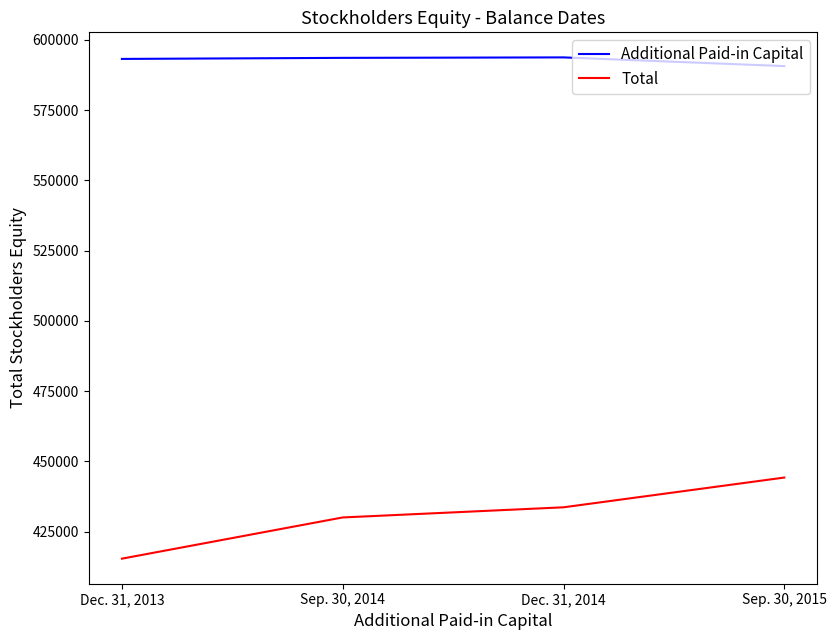

In Additional Paid-in Capital, how many points are higher than both neighbors (excluding endpoints)?

1